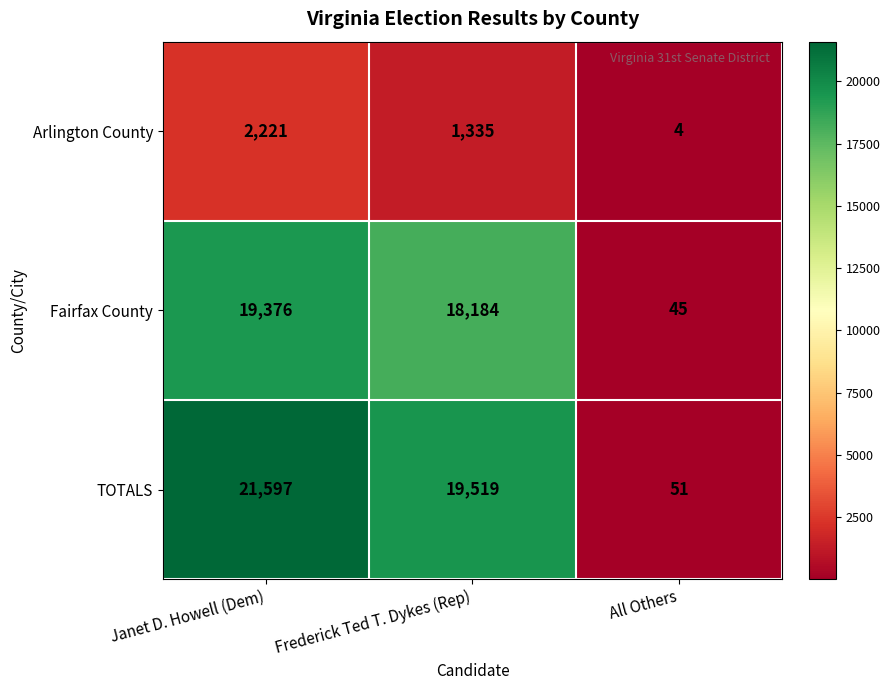

Reading left to right, transcribe all the data shown in this chart.

Arlington County: 2221	1335	4
Fairfax County: 19376	18184	45
TOTALS: 21597	19519	51